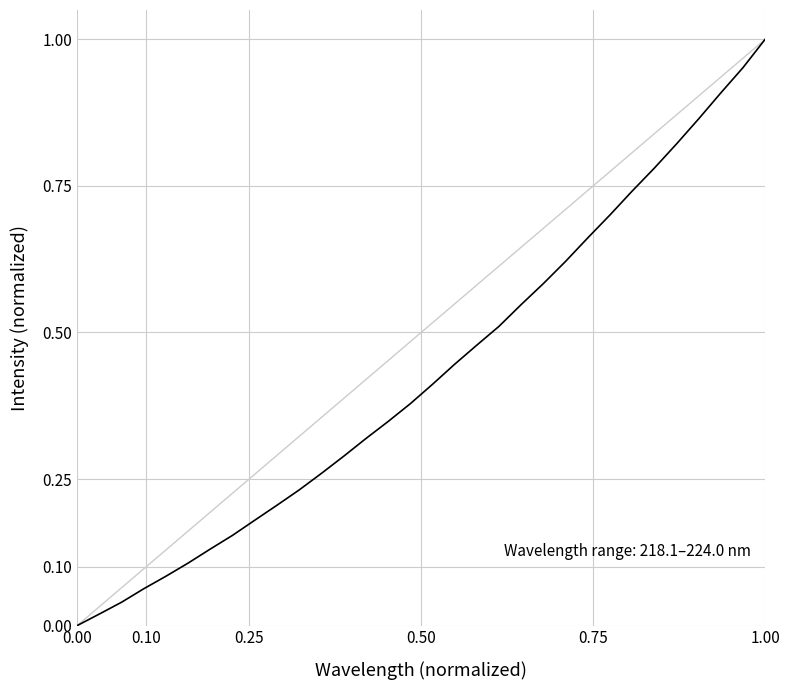

What is the sum of all values?

13.8